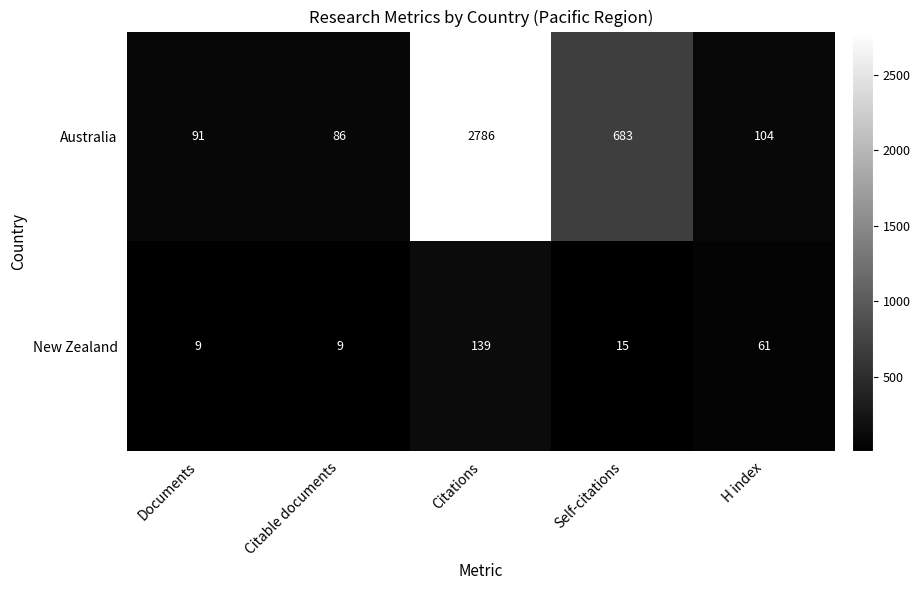

What is the total value across all series at Citations?

2925